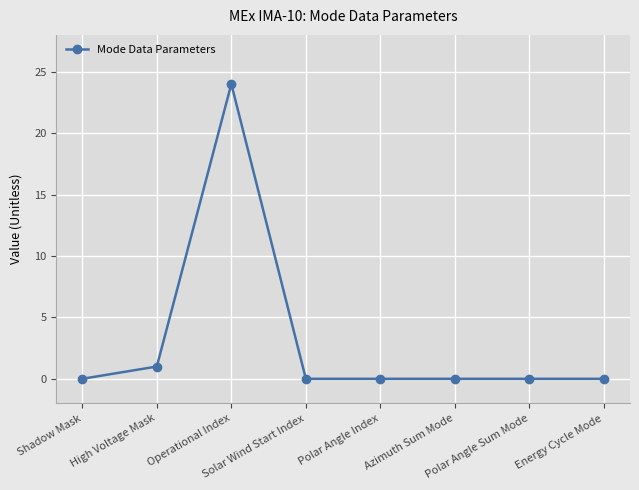

What is the average value?

3